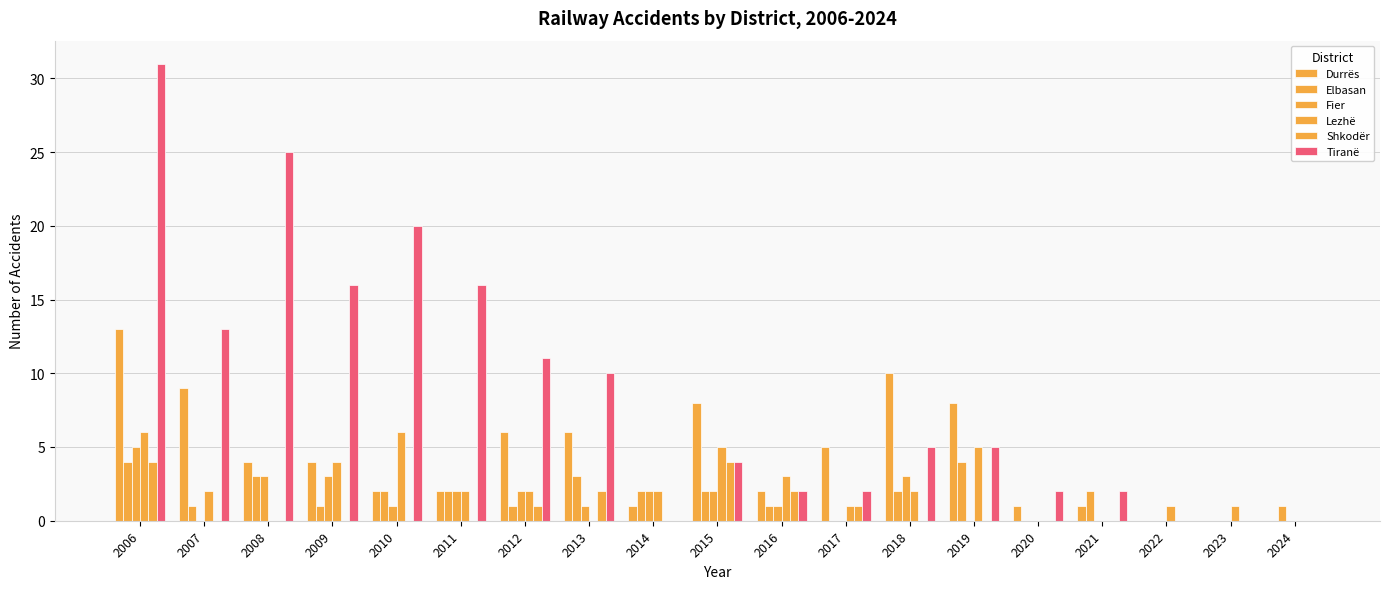

What is the difference between the maximum and minimum values in the Durrës series?

13